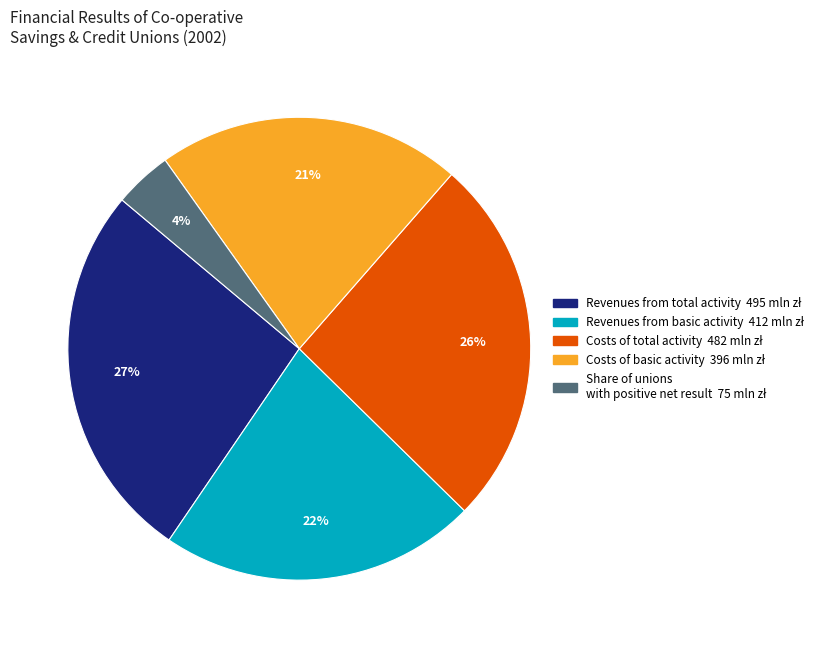

Is there a majority slice in this chart?

No